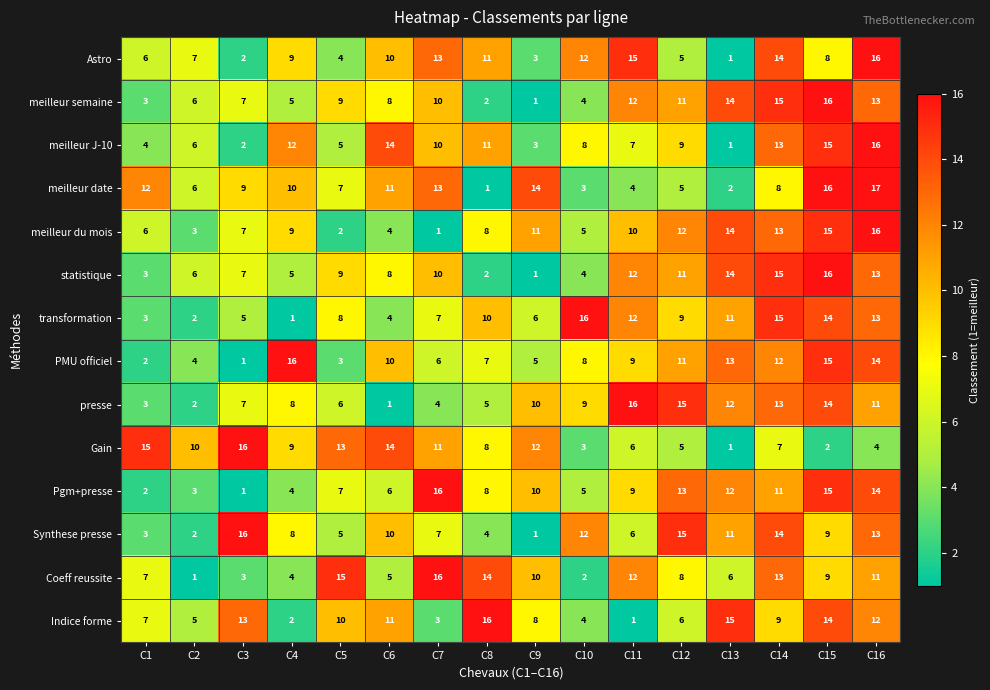

List the labels in order of Gain value, smallest first.

C13, C15, C10, C16, C12, C11, C14, C8, C4, C2, C7, C9, C5, C6, C1, C3